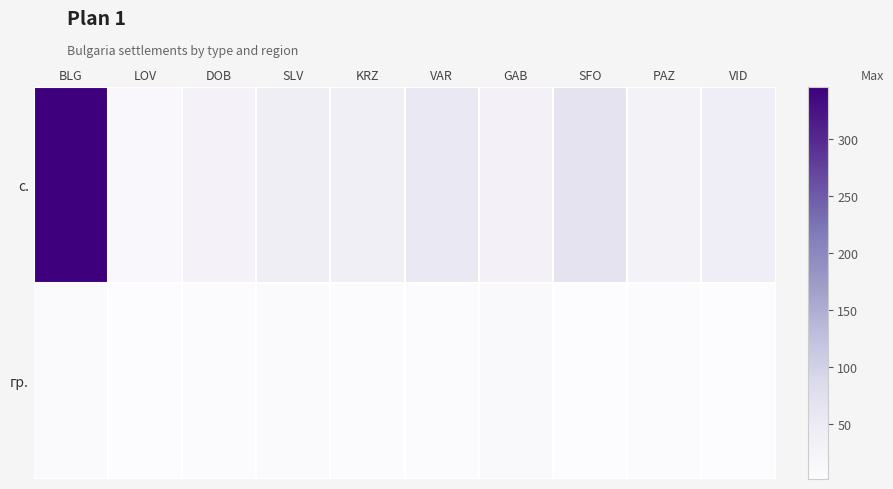

At how many categories does at least one series exceed 140?

1